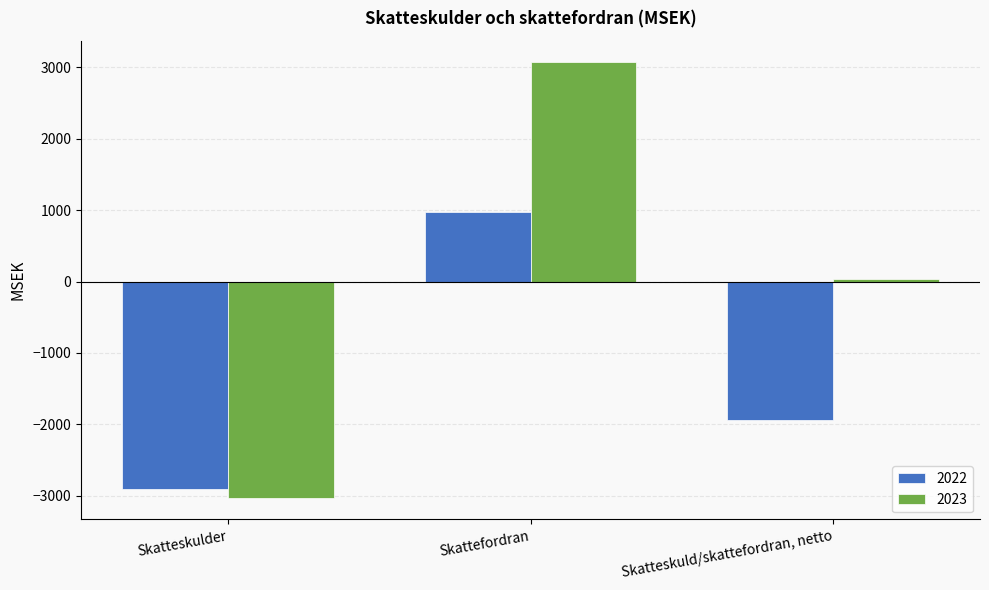

What is the difference between the 2023 values at Skatteskuld/skattefordran, netto and Skatteskulder?

3065